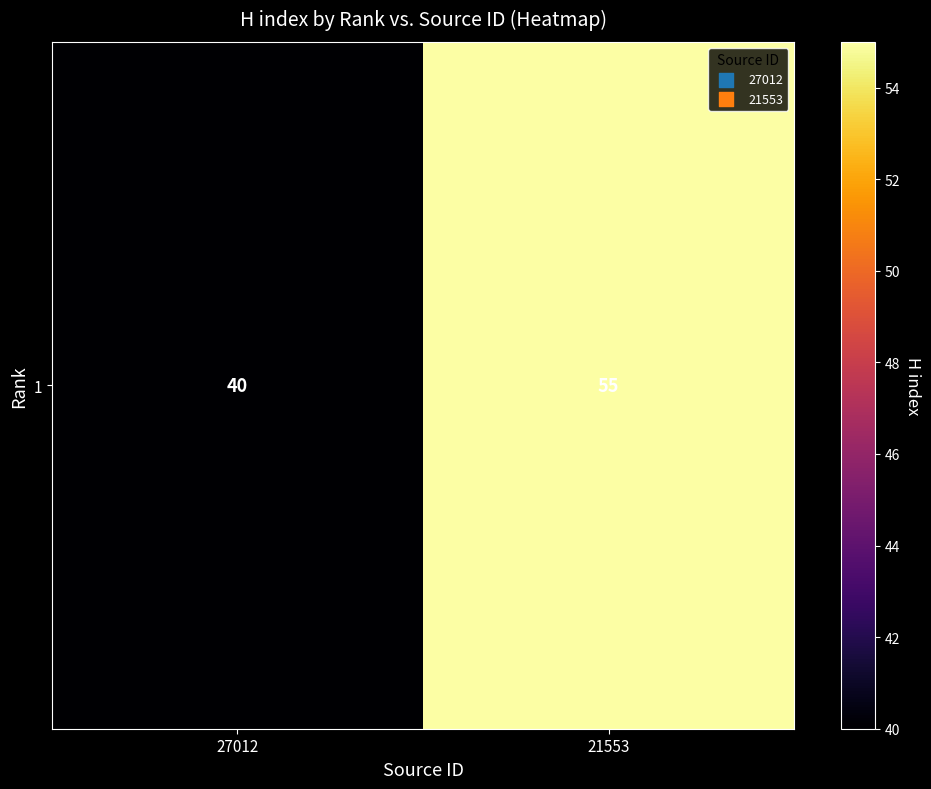

Which category has the highest value across all series?

21553